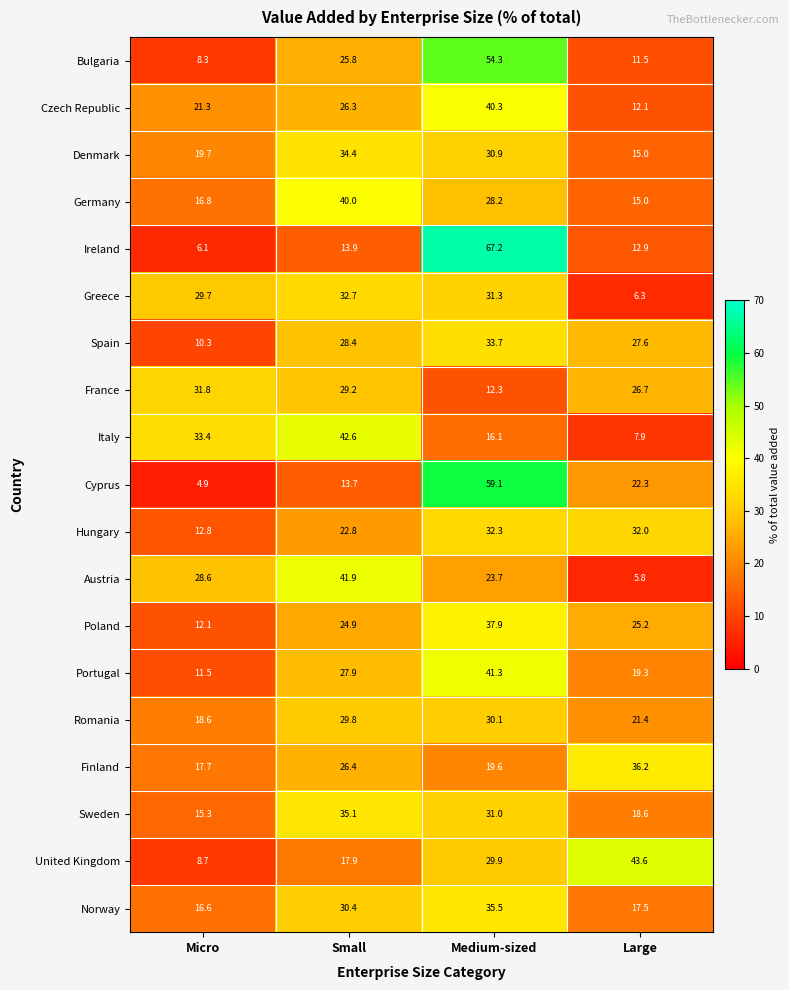

Count the number of categories in the chart.

4